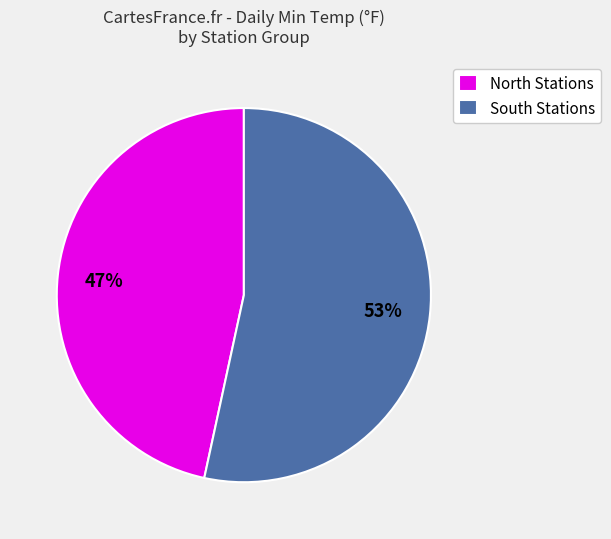

Which category has the smallest portion of the pie?

North Stations